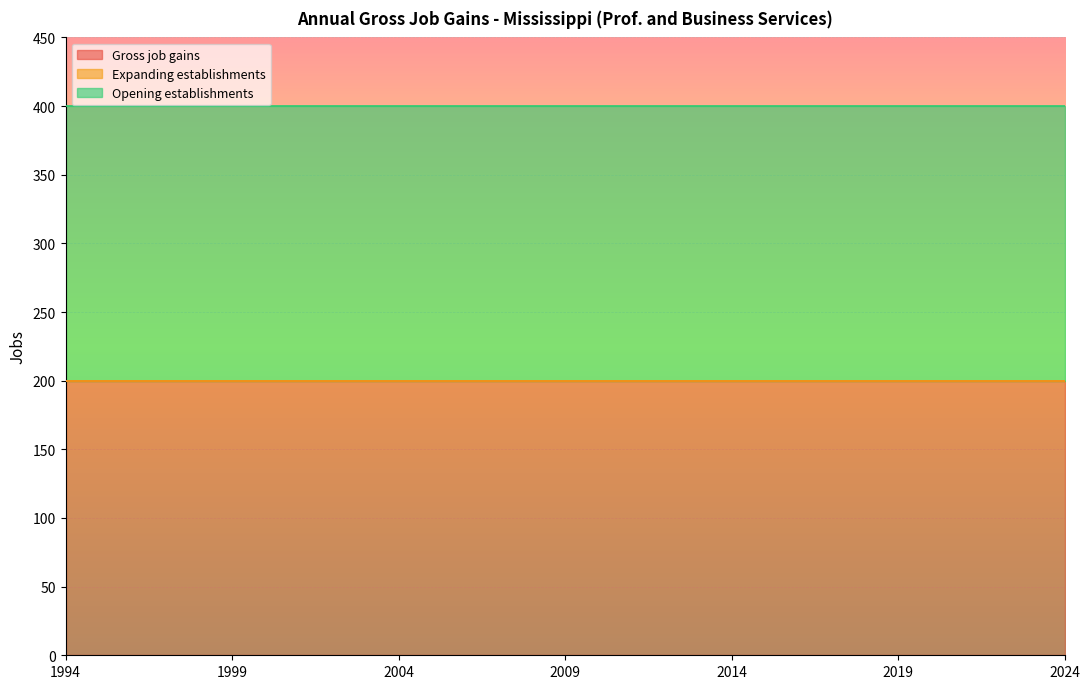

Reading right to left, transcribe all the data shown in this chart.

Gross job gains: 200	200	200	200	200	200	200	200	200	200	200	200	200	200	200	200	200	200	200	200	200	200	200	200	200	200	200	200	200	200	200
Expanding establishments: 0	0	0	0	0	0	0	0	0	0	0	0	0	0	0	0	0	0	0	0	0	0	0	0	0	0	0	0	0	0	0
Opening establishments: 200	200	200	200	200	200	200	200	200	200	200	200	200	200	200	200	200	200	200	200	200	200	200	200	200	200	200	200	200	200	200